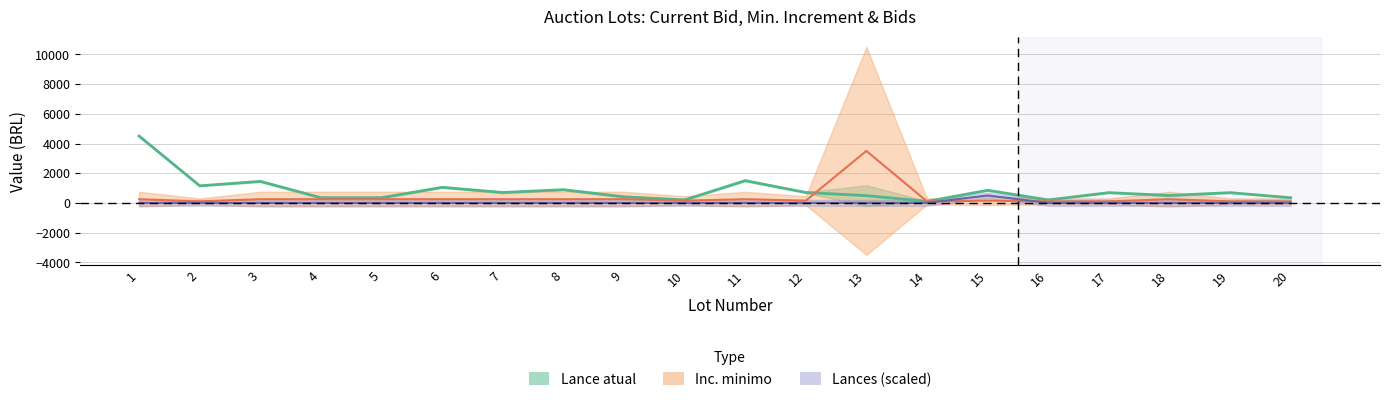

Rank the series by their average value, from lowest to highest.

Lances, Inc. minimo, Lance atual